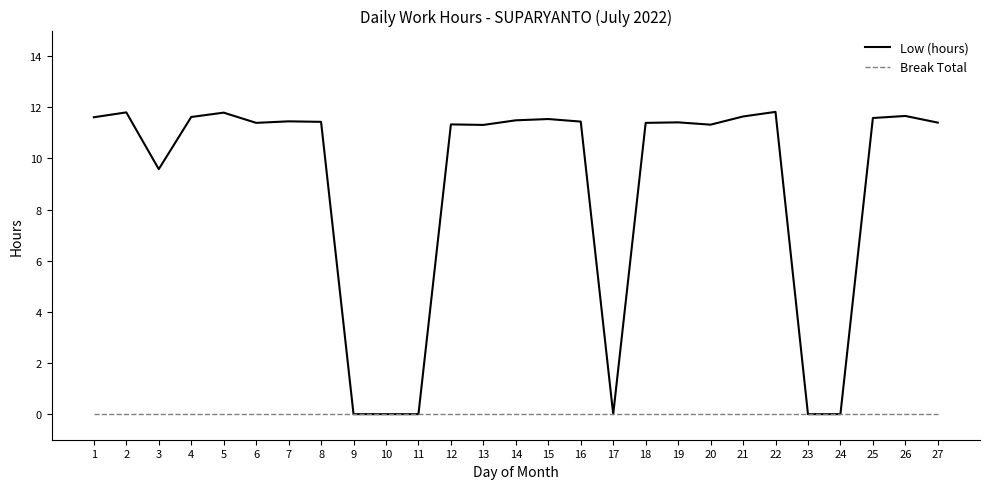

Which series has the widest spread of values?

Low (hours)